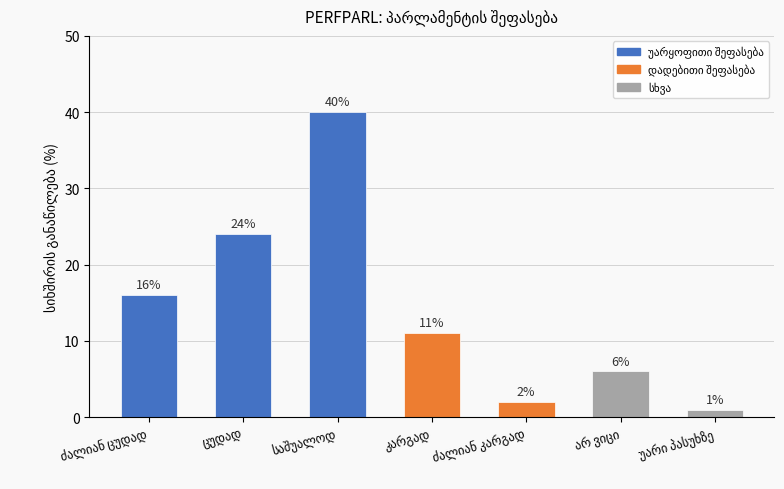

What is the difference between the maximum and minimum values?

39